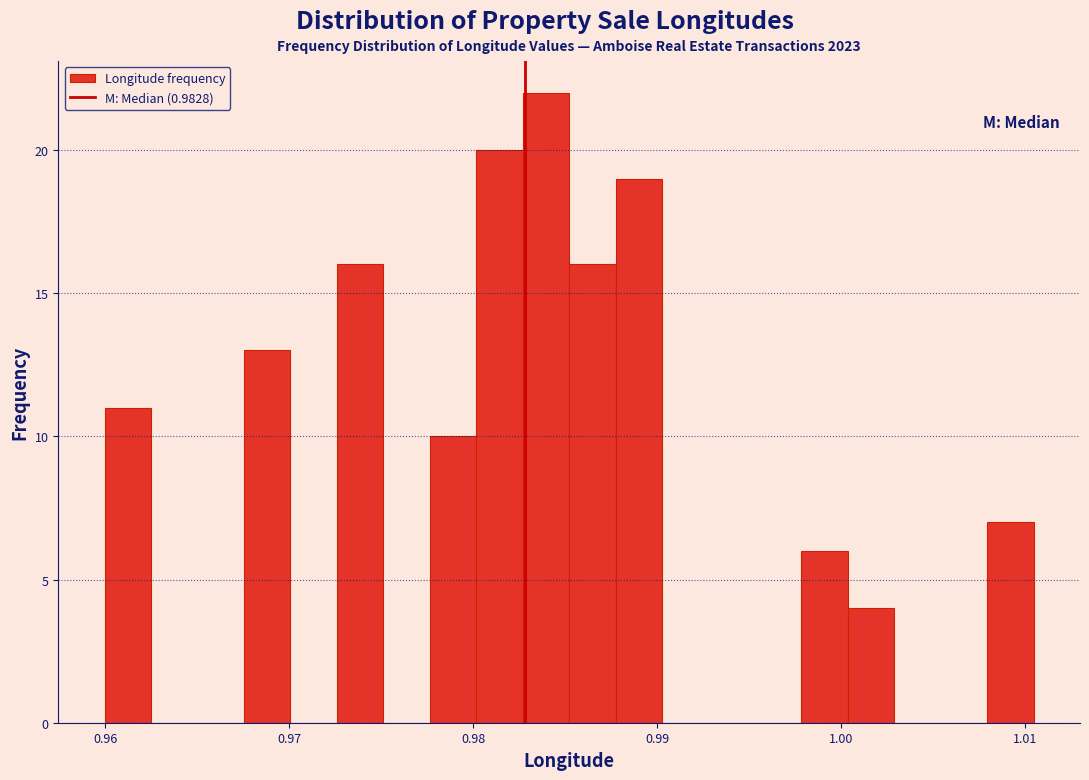

Read against the x-axis, roughly where is the centre of the tallest bar?

0.984